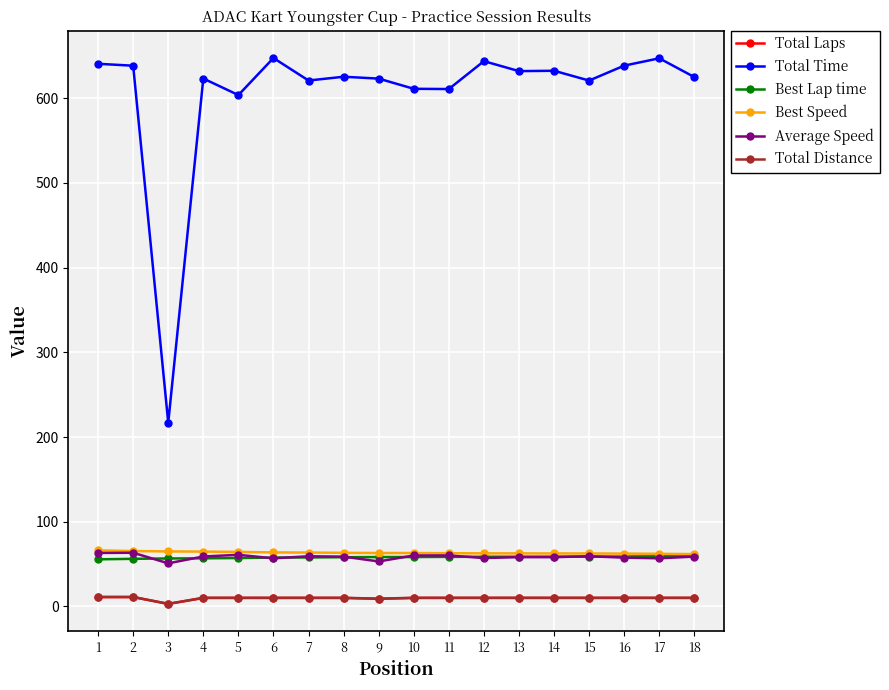

Which series has the largest range (max minus min)?

Total Time